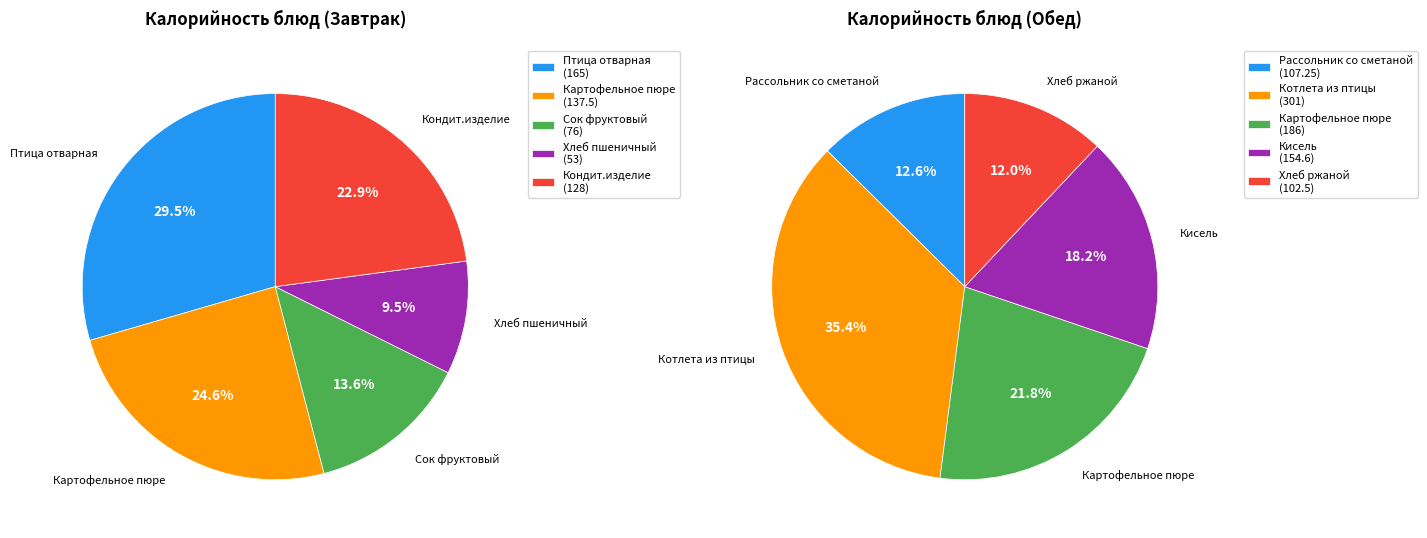

Which series has the largest range (max minus min)?

Обед